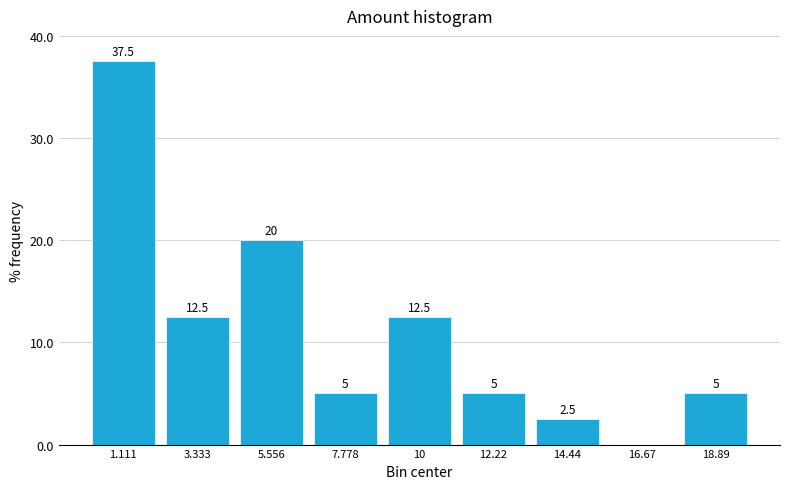

Which range on the x-axis has the tallest bar?

0.0 to 2.0